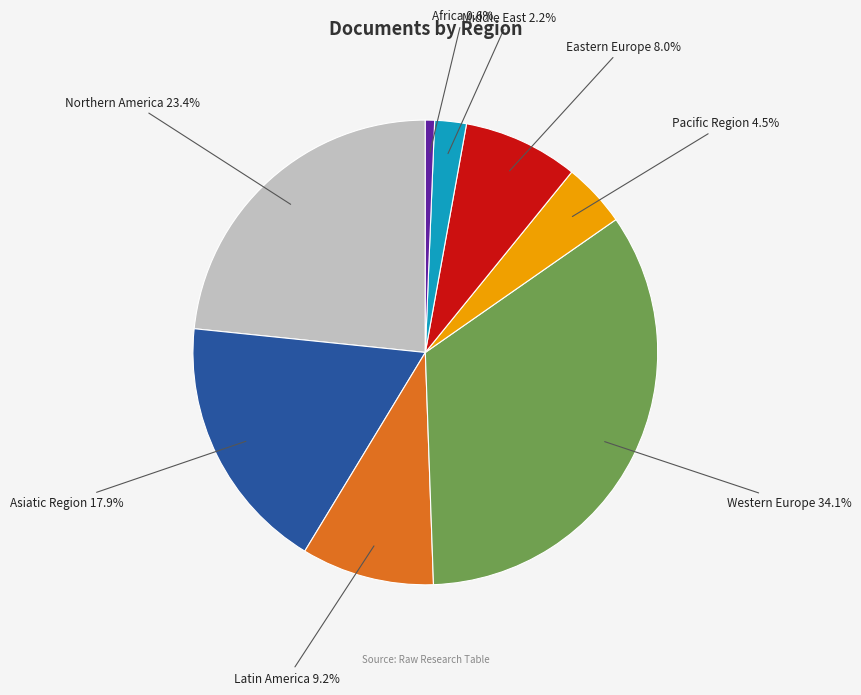

How many segments does this pie chart have?

8